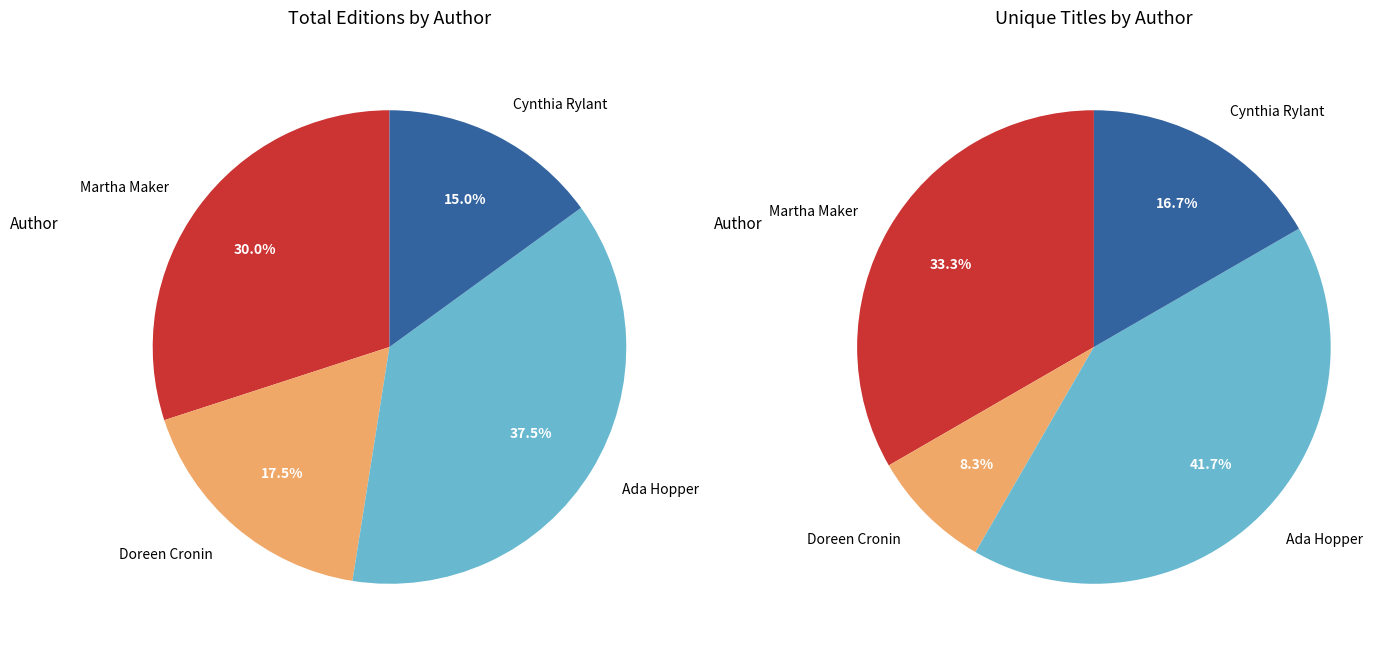

Rank the categories by value from lowest to highest.

Doreen Cronin, Cynthia Rylant, Martha Maker, Ada Hopper